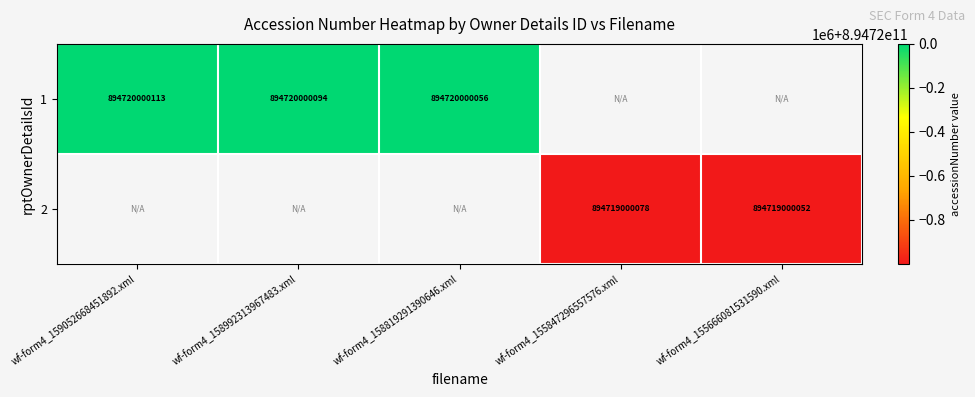

Is the value of 2 at wf-form4_155666081531590.xml greater than the value of 1 at wf-form4_158819291390646.xml?

No